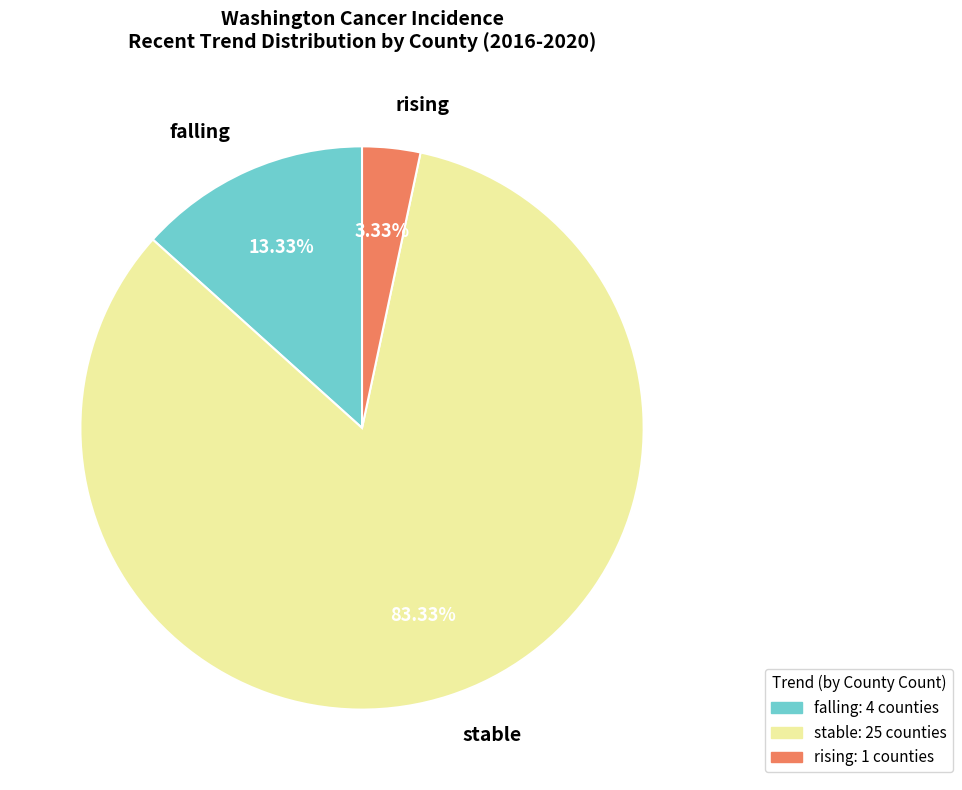

Rank the categories by value from lowest to highest.

rising, falling, stable